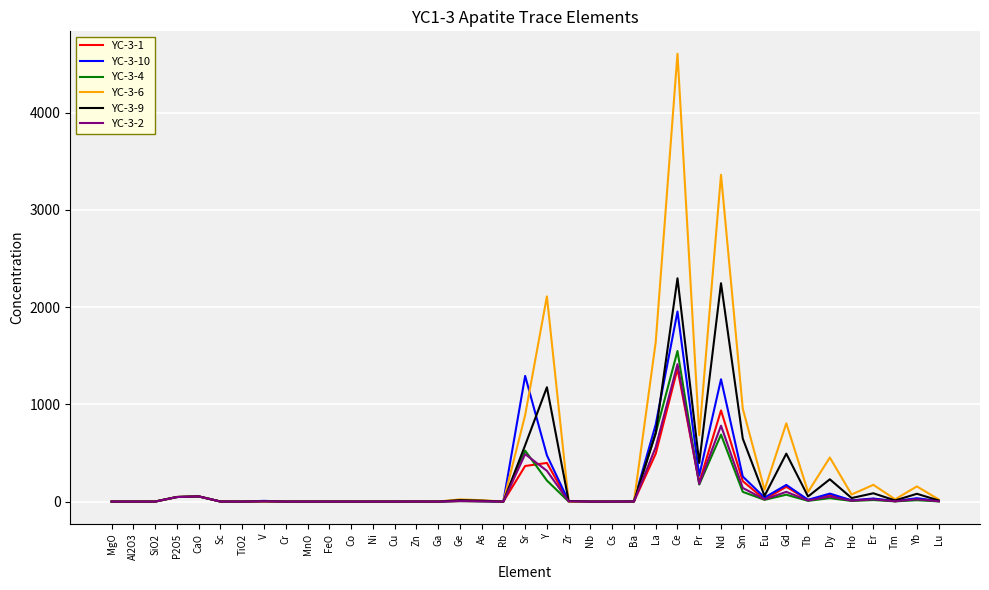

What is the difference between the maximum and minimum values in the YC-3-9 series?

2297.0